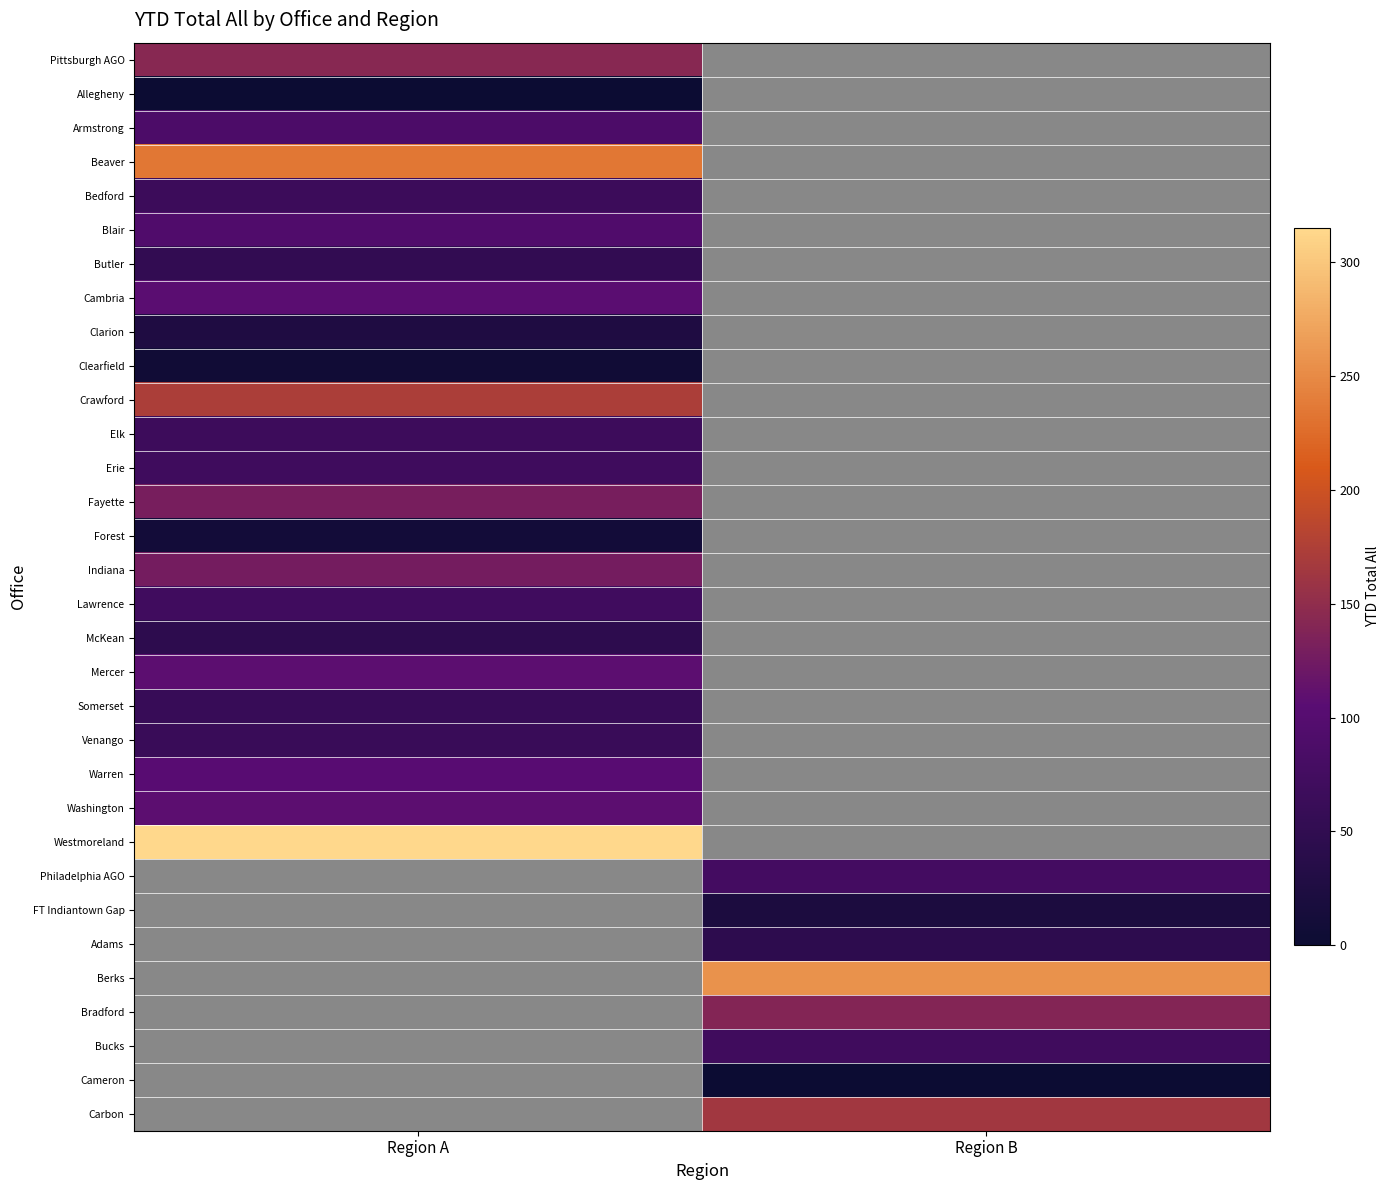

List the series in order of their peak value, lowest first.

Allegheny, Clearfield, Forest, Clarion, McKean, Butler, Somerset, Venango, Bedford, Elk, Erie, Lawrence, Armstrong, Blair, Warren, Cambria, Mercer, Washington, Indiana, Fayette, Pittsburgh AGO, Crawford, Beaver, Westmoreland, Philadelphia AGO, FT Indiantown Gap, Adams, Berks, Bradford, Bucks, Cameron, Carbon